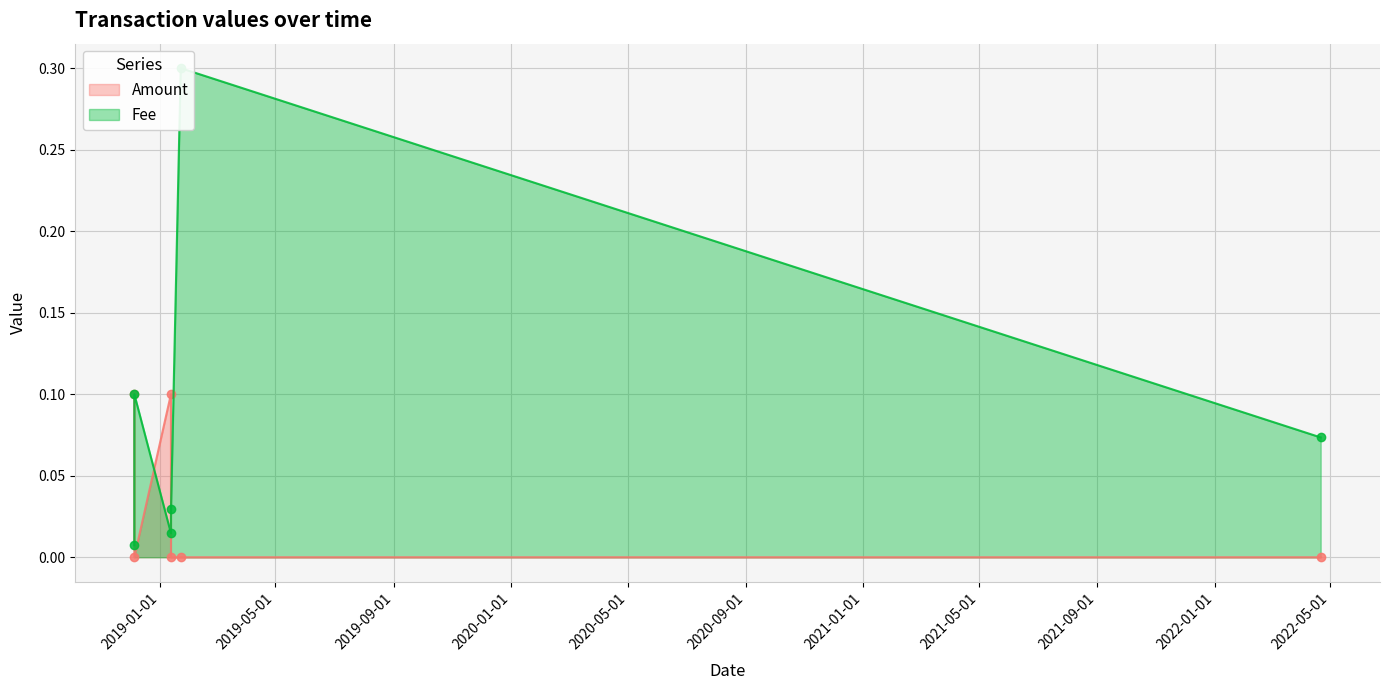

How many values in the Amount series exceed 0?

3